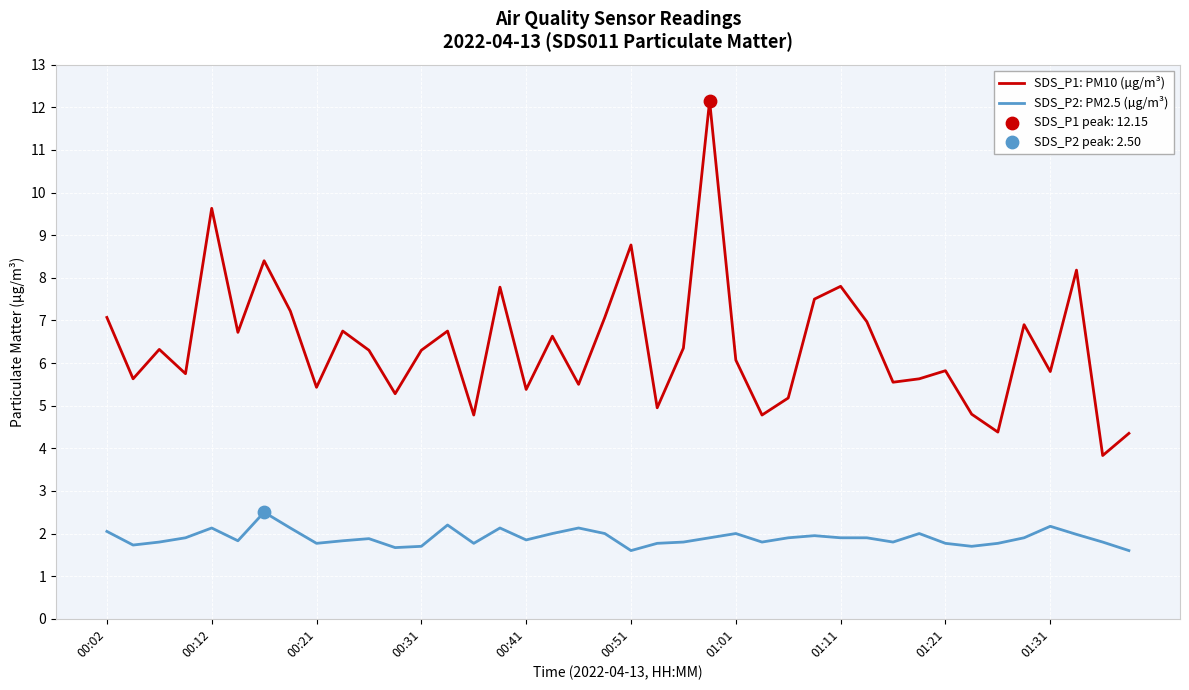

Which series has the largest total across all categories?

SDS_P1: PM10 (µg/m³)